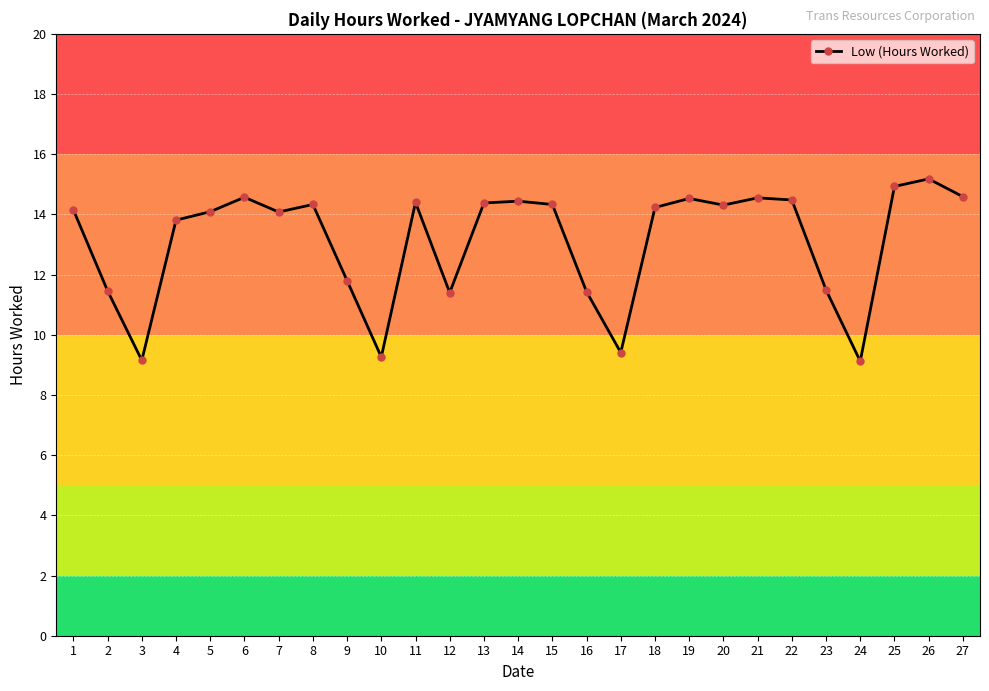

What is the change in value from 10 to 21?

+5.3